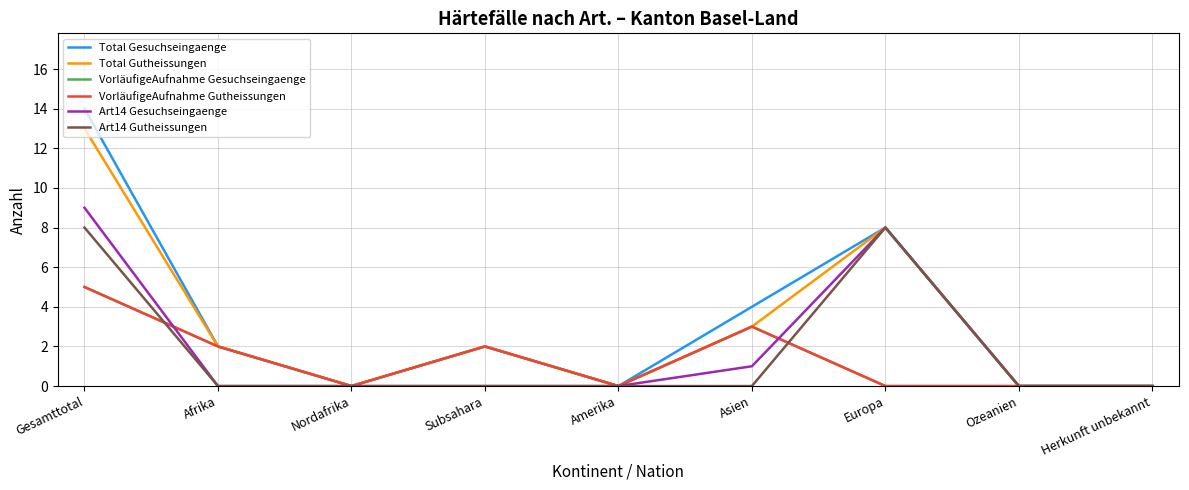

Is it true that Art14 Gesuchseingaenge equals 0 at Subsahara?

True